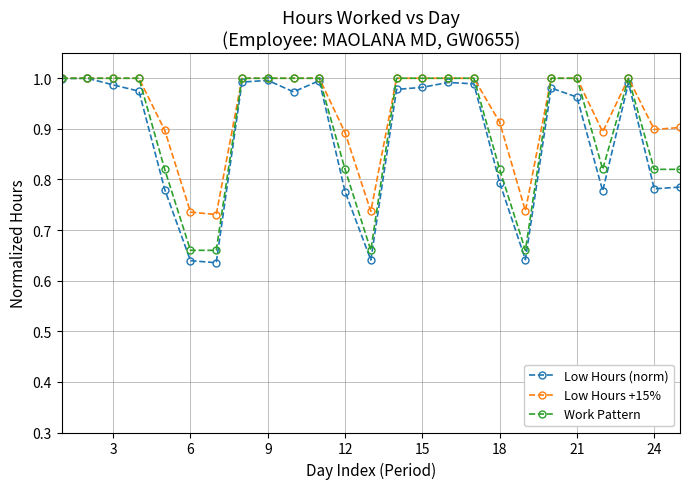

In Low Hours (norm), how many points are higher than both neighbors (excluding endpoints)?

6